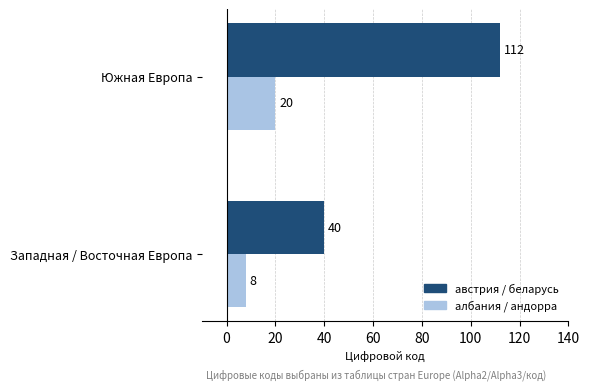

The албания / андорра series shows 8 at Западная / Восточная Европа. True or false?

True